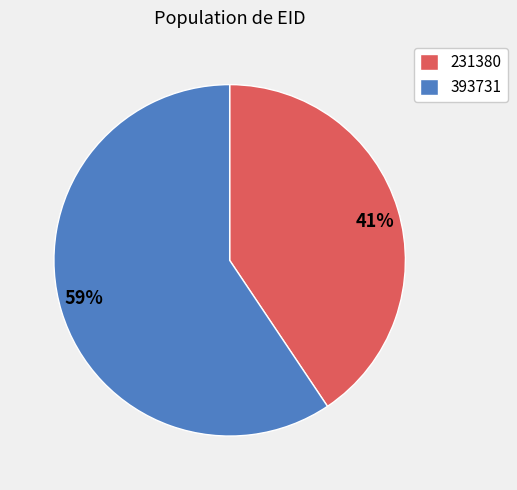

To the nearest percent, what is the combined percentage of 231380 and 393731?

100%